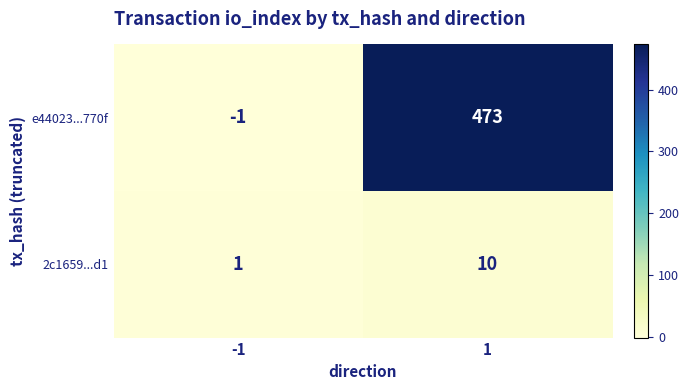

Reading left to right, what are all the values shown in this chart?

e44023...770f: -1	473
2c1659...d1: 1	10